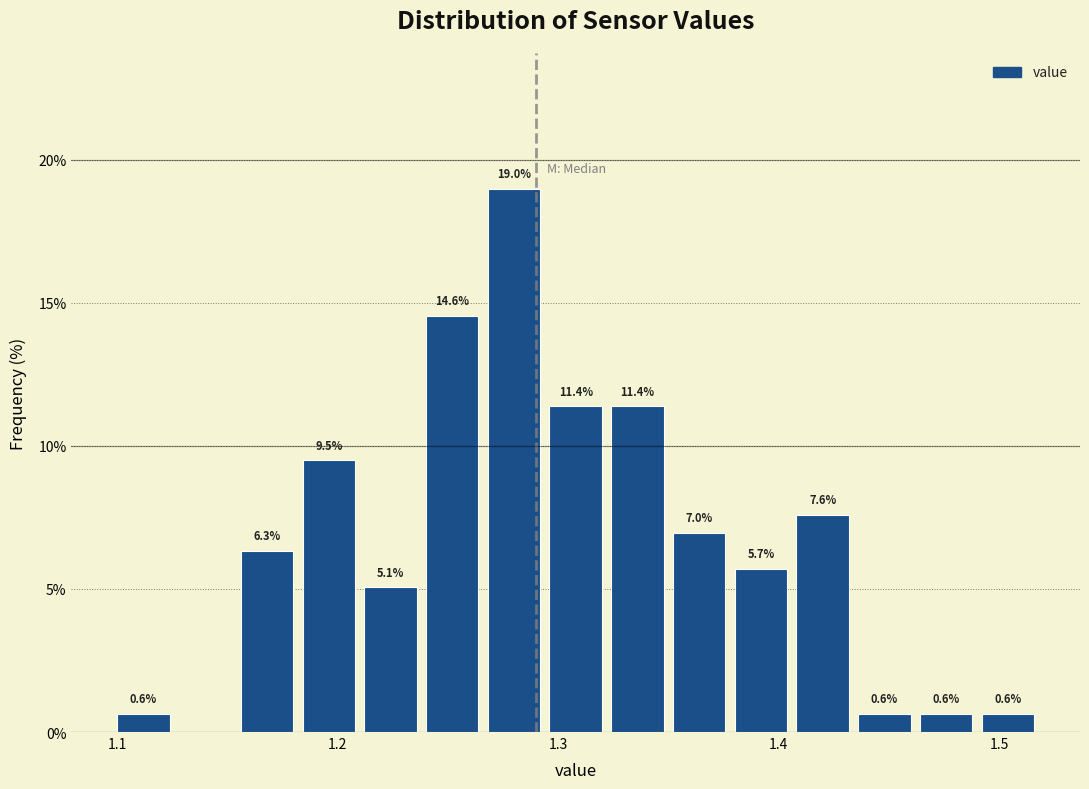

Read against the x-axis, roughly where is the centre of the tallest bar?

1.28